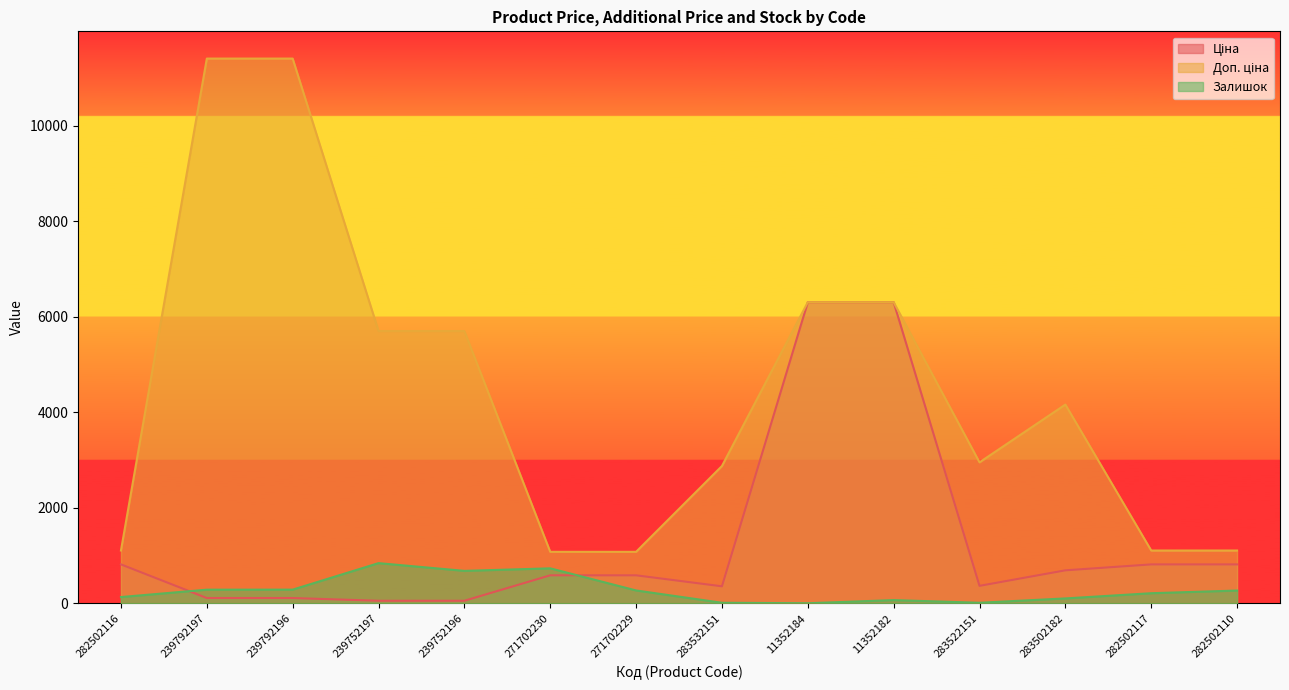

How many values in the Ціна series exceed 589?

8